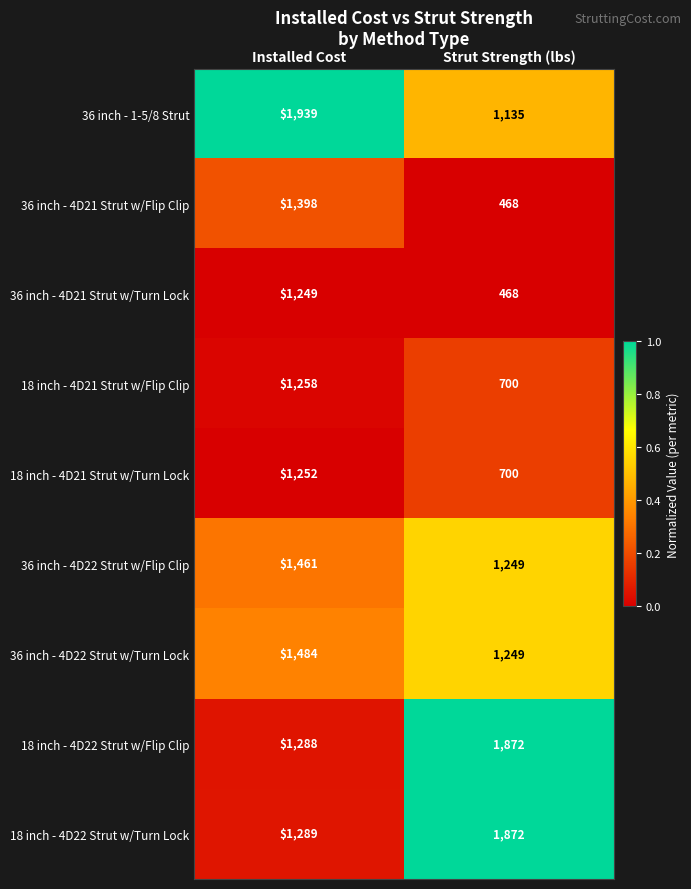

Which series changed the most between Installed Cost and Strut Strength (lbs)?

36 inch - 4D21 Strut w/Flip Clip